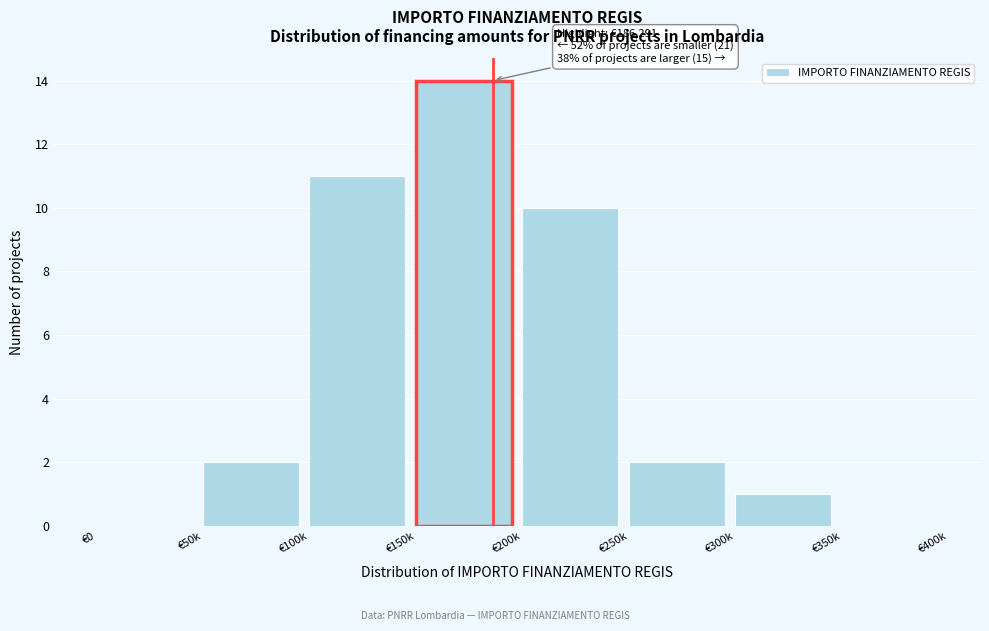

Reading right to left, extract all data points from this chart.

€350k=0	€300k=1	€250k=2	€200k=10	€150k=14	€100k=11	€50k=2	€0=0